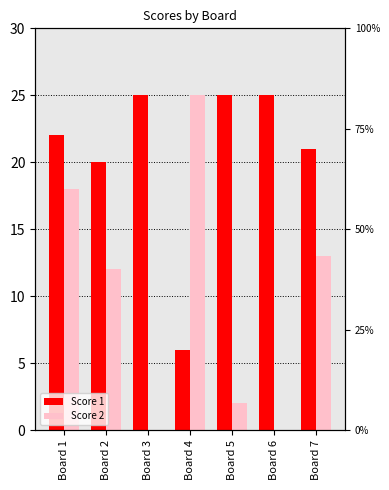

What is the highest value of the Score 2 series?

25